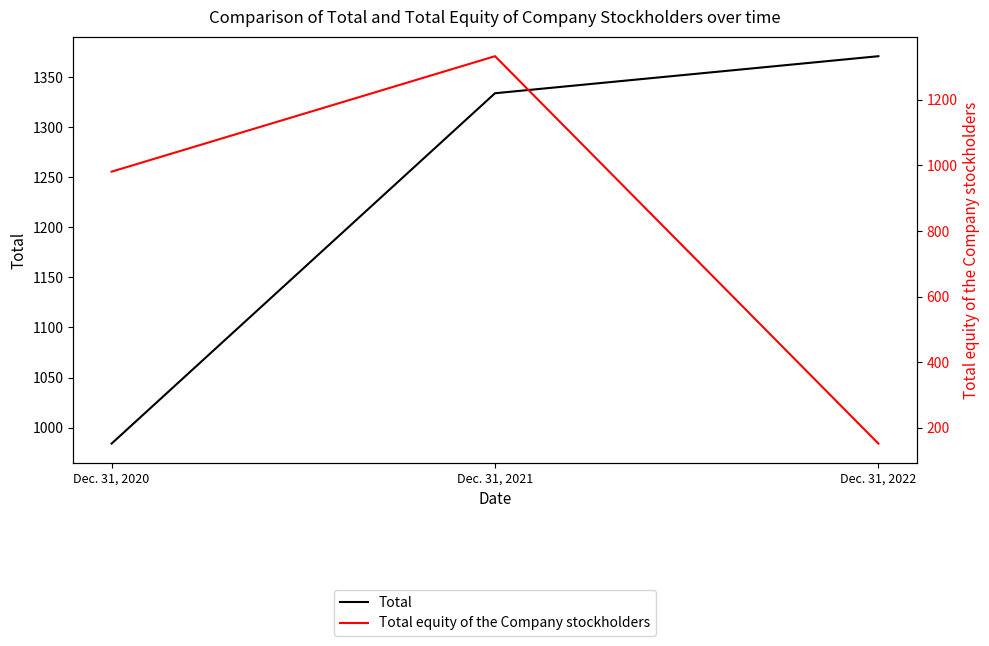

What is the total value across all series at Dec. 31, 2021?

2667